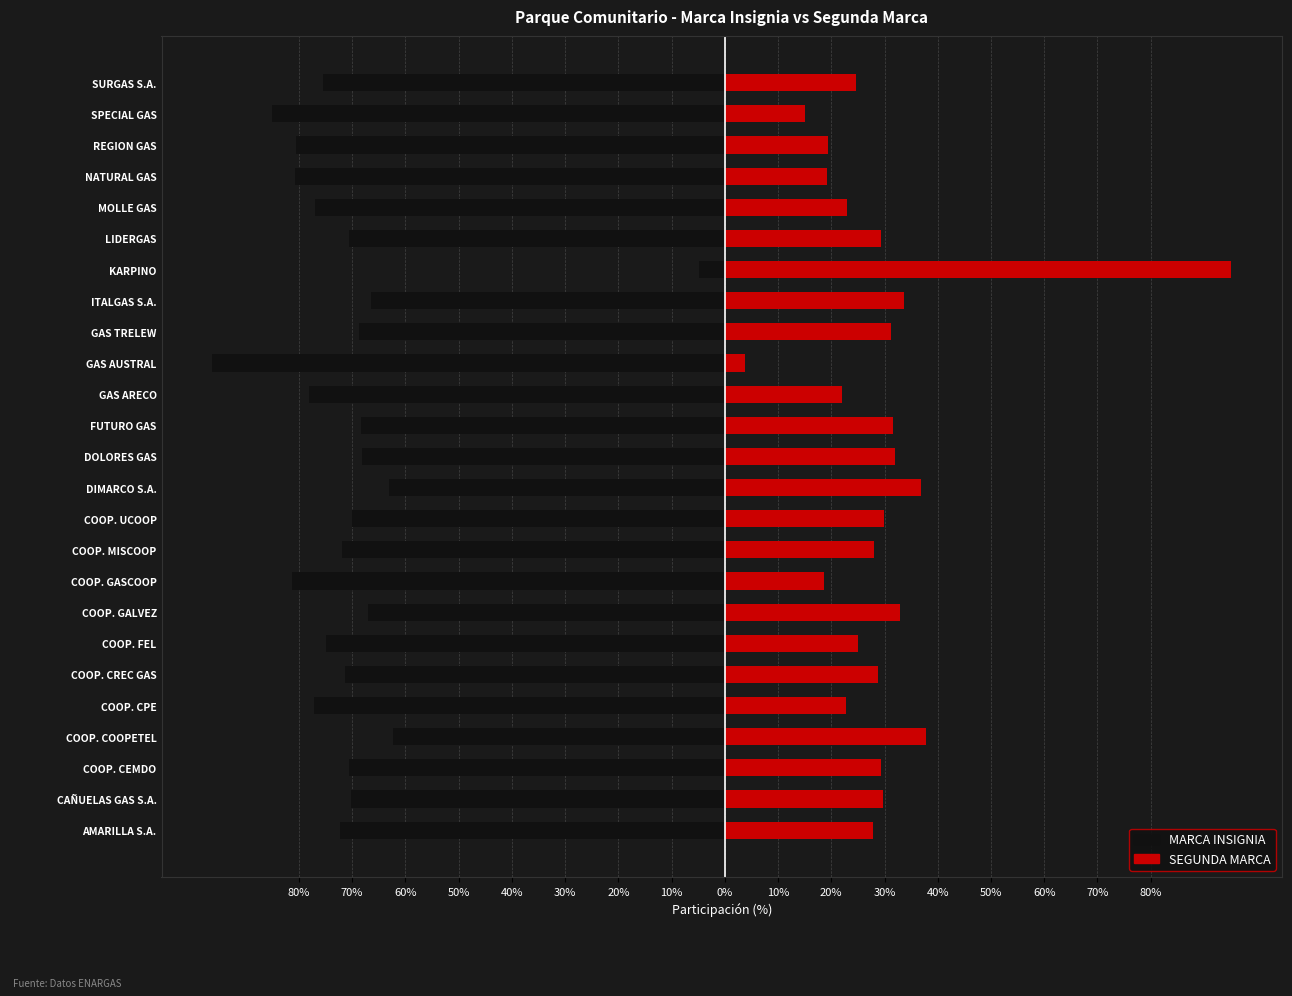

Reading left to right, list all the values displayed in this chart.

MARCA INSIGNIA: -72.2	-70.3	-70.6	-62.3	-77.2	-71.3	-75.0	-67.0	-81.3	-71.9	-70.1	-63.1	-68.1	-68.4	-78.0	-96.2	-68.8	-66.4	-4.9	-70.6	-77.0	-80.7	-80.6	-85.0	-75.4
SEGUNDA MARCA: 27.8	29.7	29.4	37.7	22.8	28.7	25.0	33.0	18.7	28.1	29.9	36.9	31.9	31.6	22.0	3.8	31.2	33.6	95.1	29.4	23.0	19.3	19.4	15.0	24.6